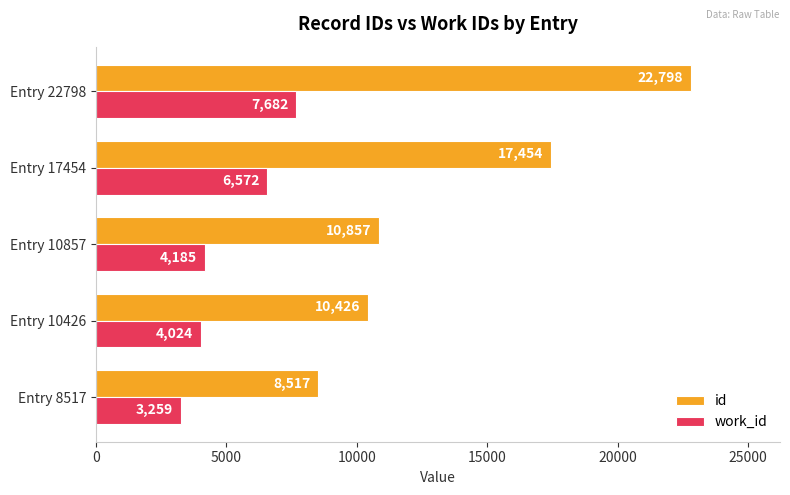

Where is work_id nearest to the value 5470?

Entry 17454